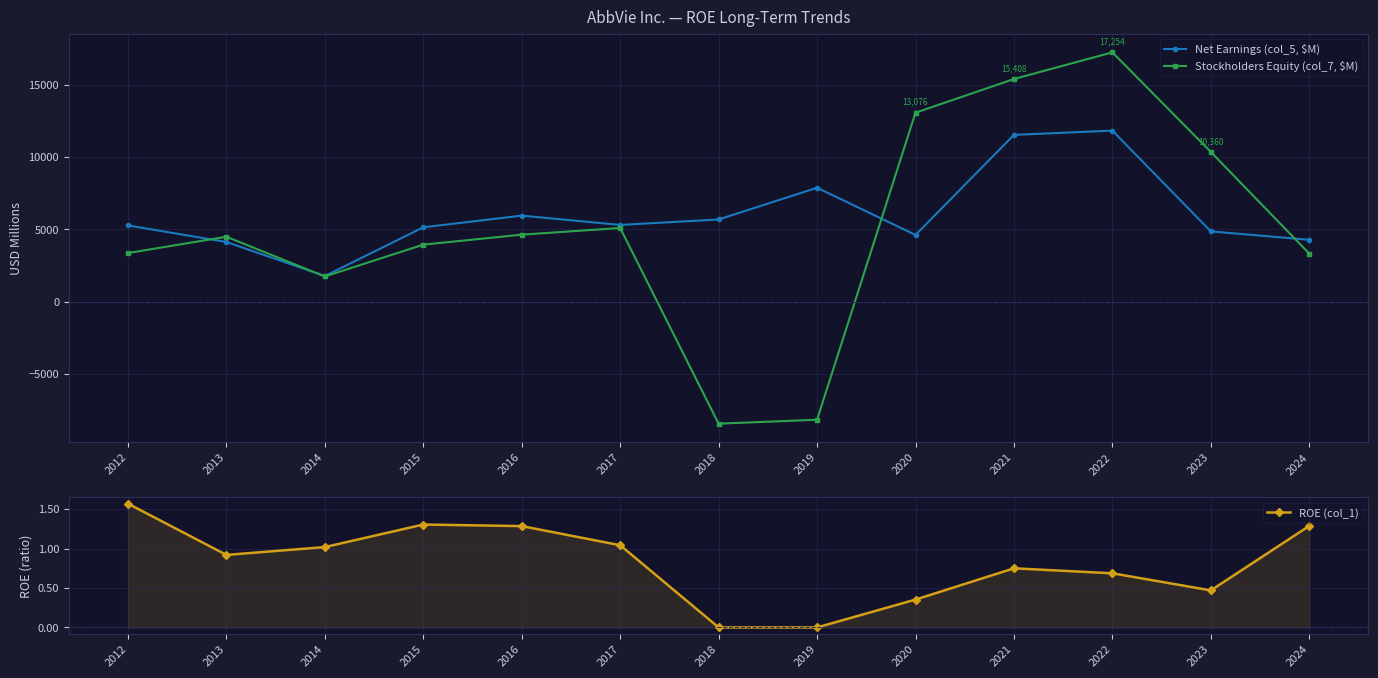

What is the sum of the ROE (col_1) values at 2019 and 2024?

1.3